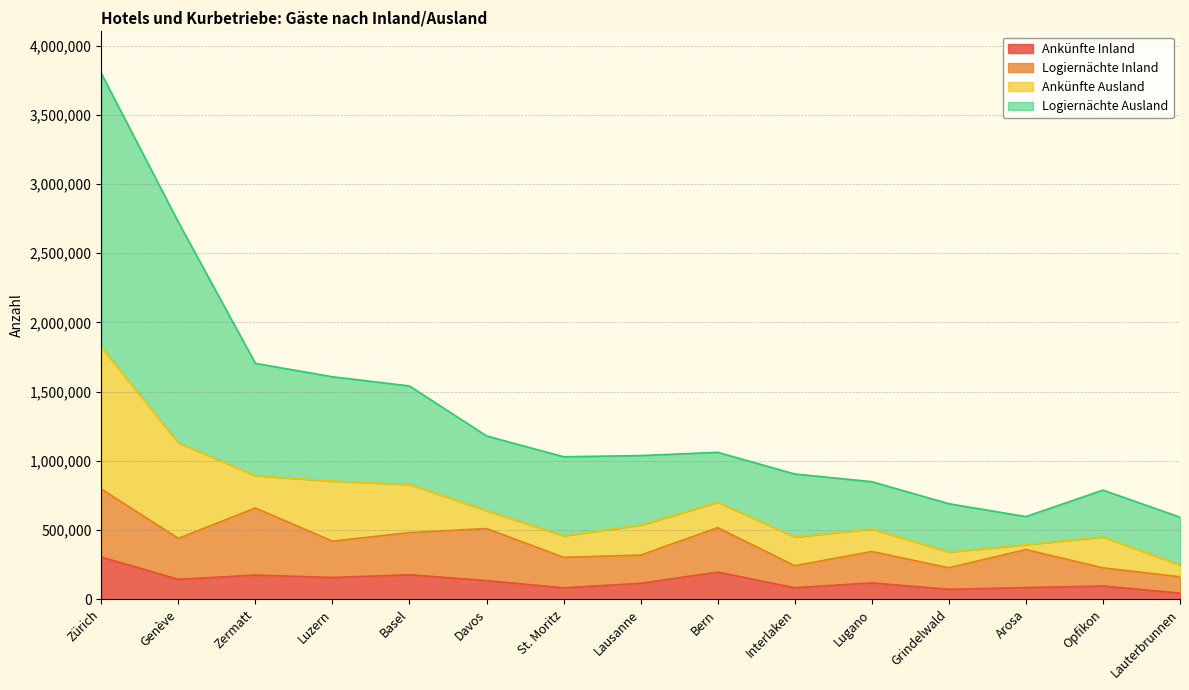

True or false: Logiernächte Ausland has a value of 2372769 at Zermatt.

False